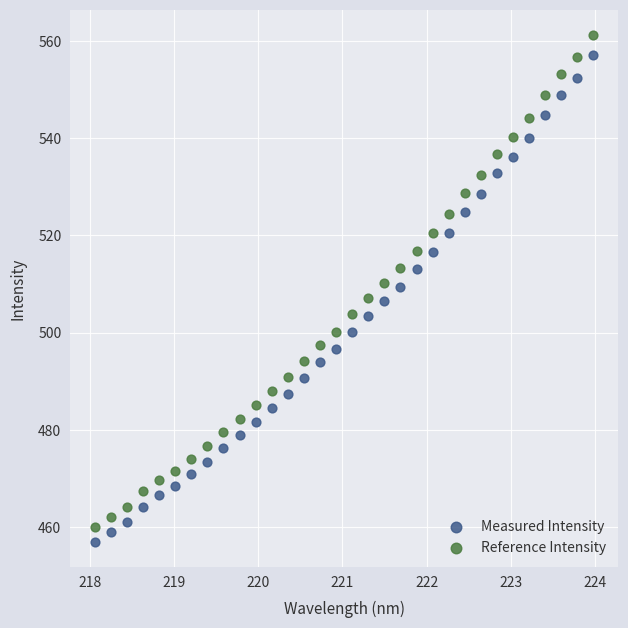

Which series contains the lowest Y value?

Measured Intensity